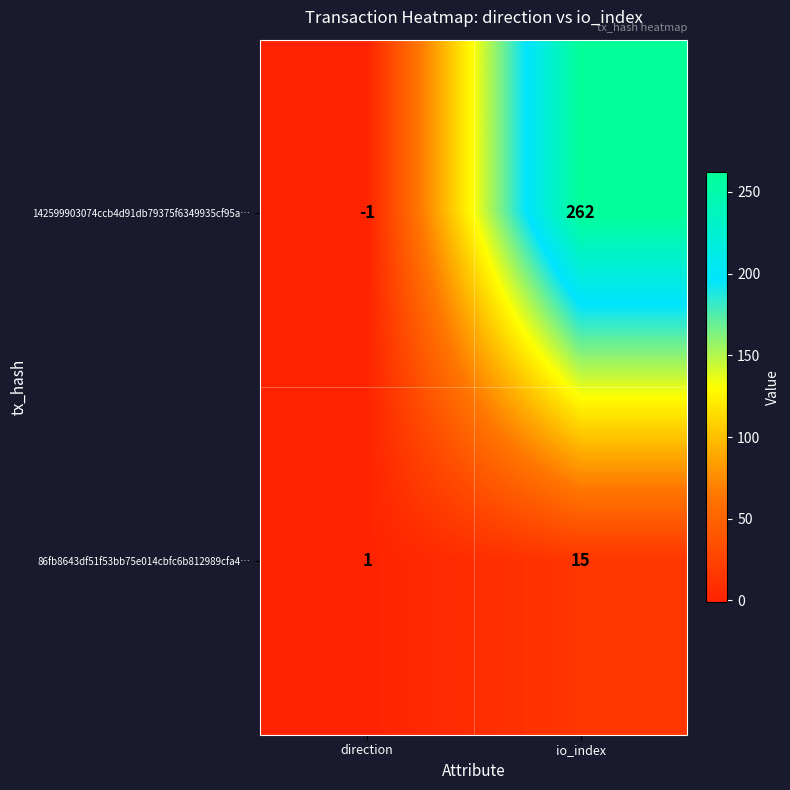

What is the difference between the 142599903074ccb4d91db79375f6349935cf95a… values at io_index and direction?

263